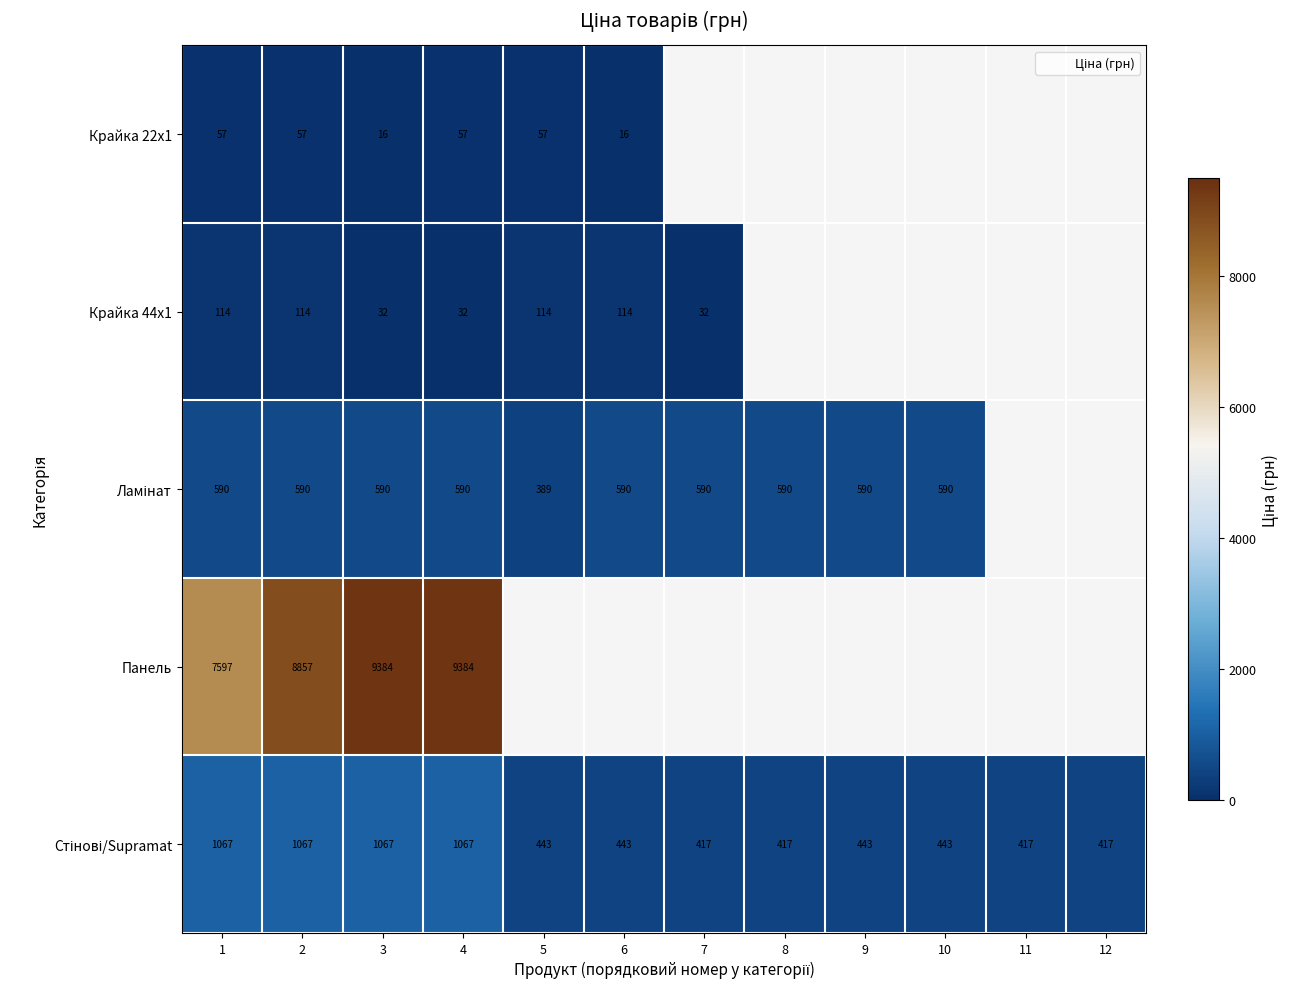

At which category does the chart reach its peak across all series?

3